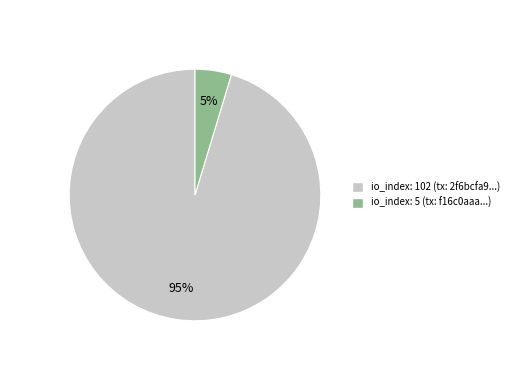

Which category accounts for the majority?

io_index: 102 (tx: 2f6bcfa9...)